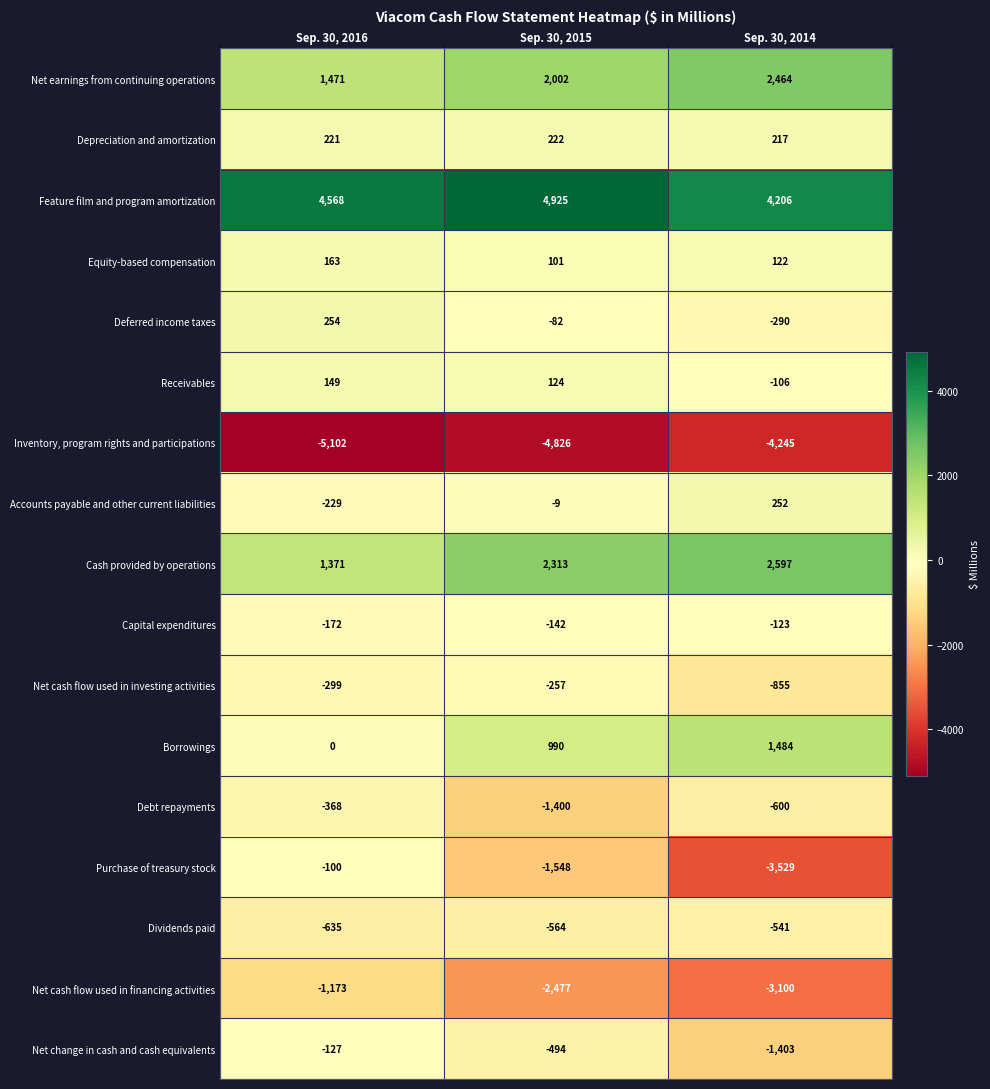

The Dividends paid series shows -564 at Sep. 30, 2015. True or false?

True